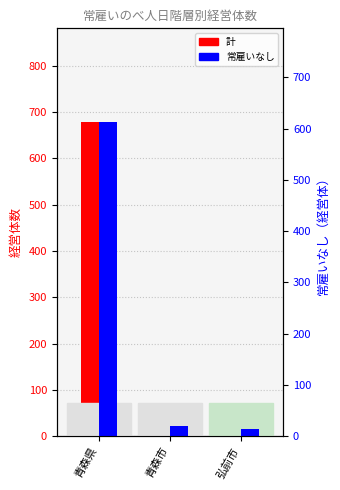

What is the minimum value shown in the chart?

14